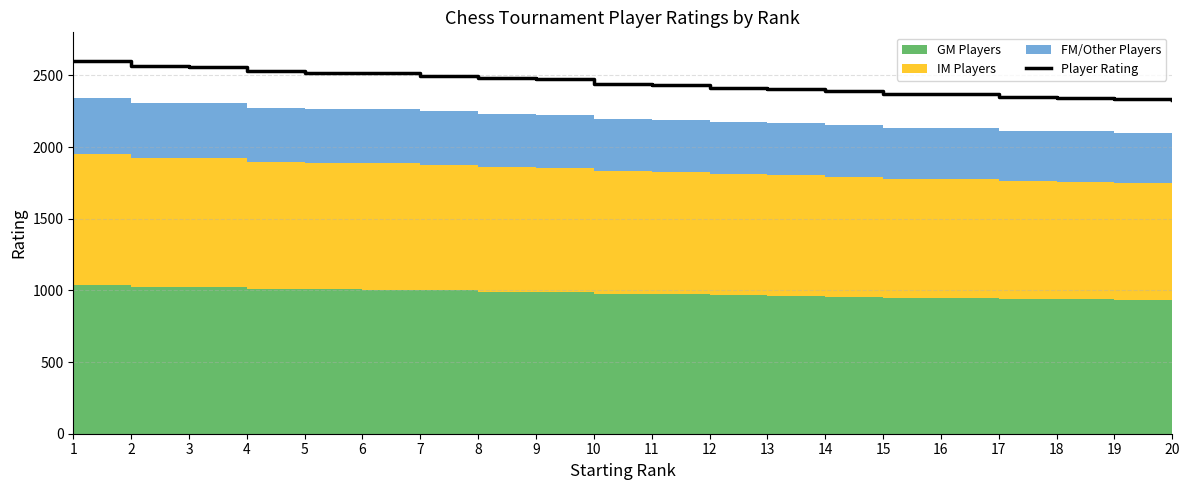

Reading left to right, what are all the values shown in this chart?

1=2600	2=2565	3=2560	4=2528	5=2518	6=2514	7=2498	8=2480	9=2473	10=2443	11=2432	12=2415	13=2406	14=2392	15=2372	16=2370	17=2348	18=2344	19=2333	20=2328